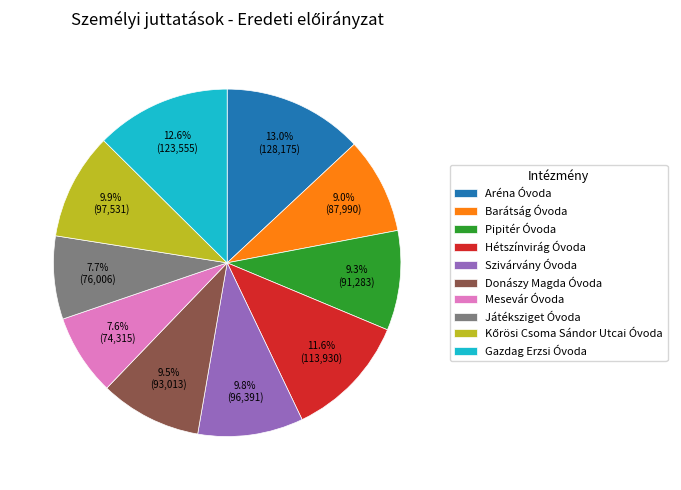

What percentage is NOT represented by Szivárvány Óvoda?

90.2%